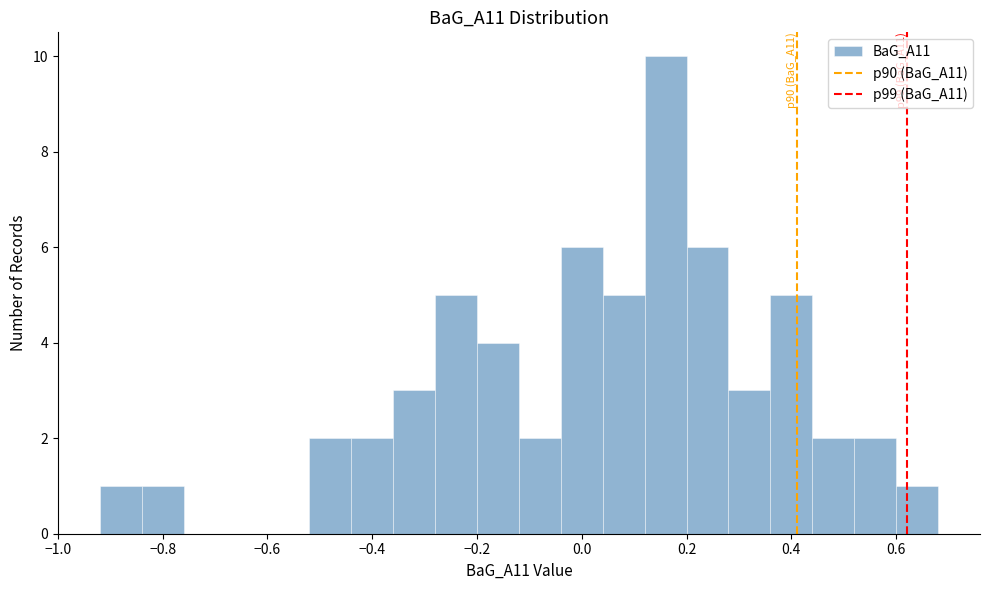

Which range on the x-axis has the tallest bar?

0.12 to 0.20